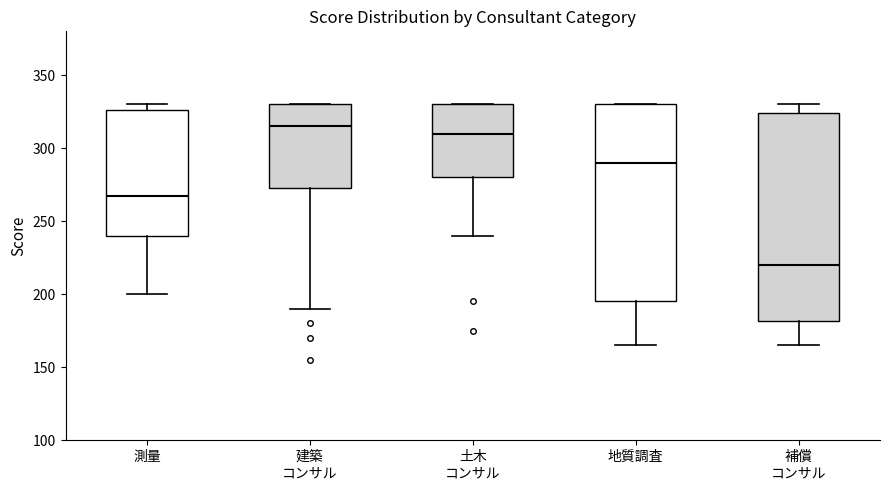

Which box is the tallest, from its lower edge to its upper edge?

補償 コンサル